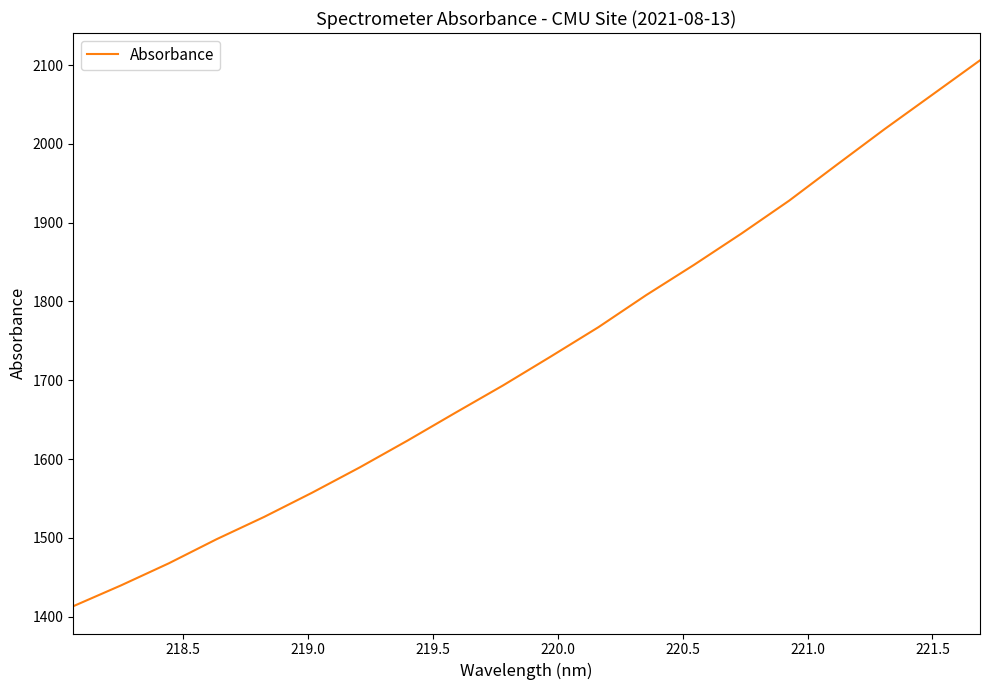

What is the smallest value displayed?

1413.1